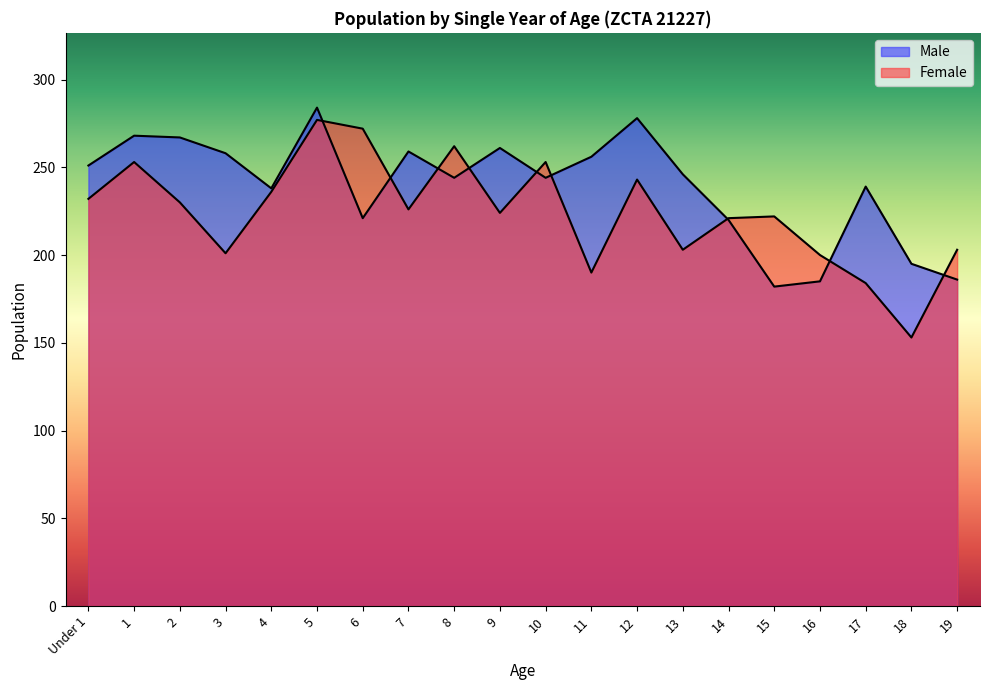

What is the smallest value displayed?

153